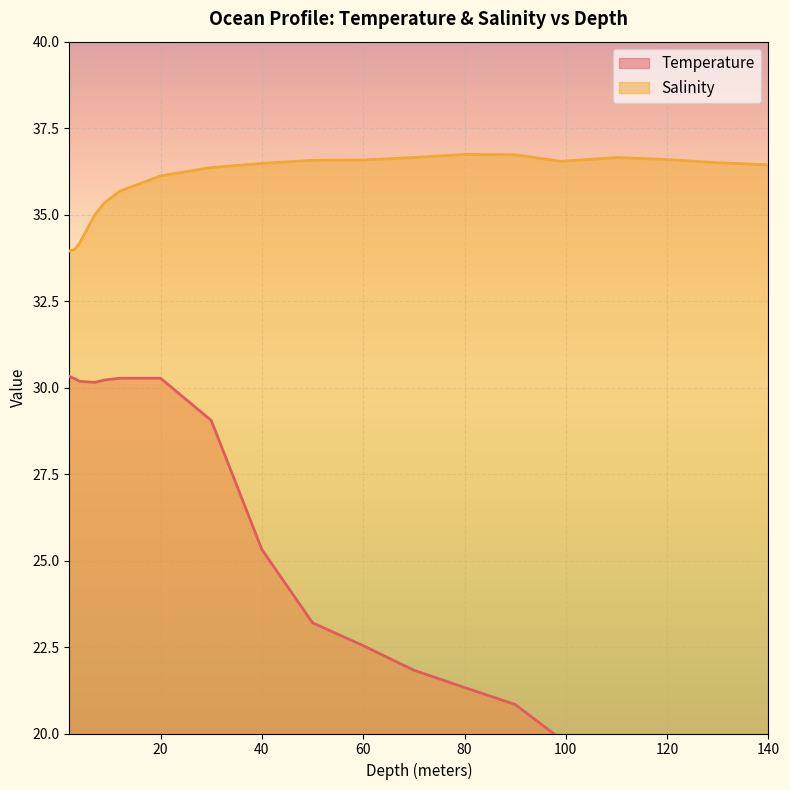

What is the average value of the Temperature series?

24.8